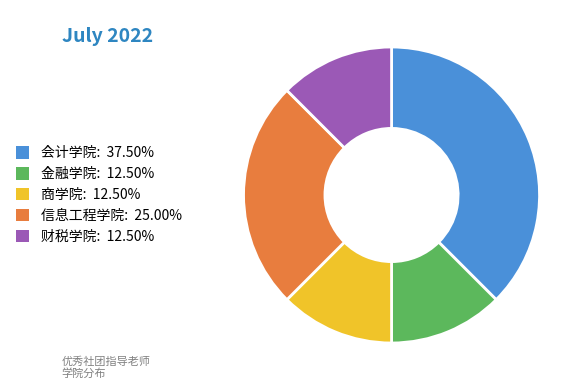

Combined, do 商学院: 12.50% and 金融学院: 12.50% account for over 50%?

No